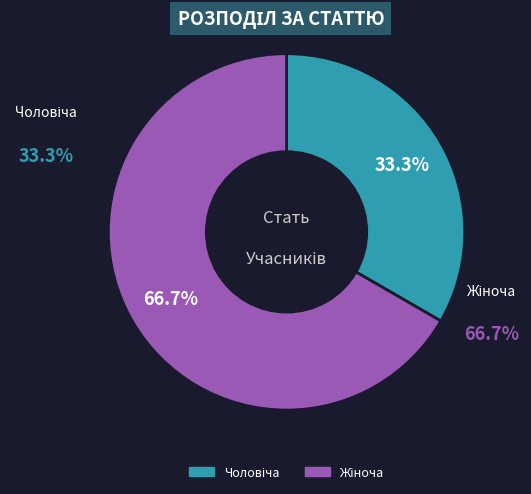

To the nearest percent, what percentage of the pie is Жіноча?

67%